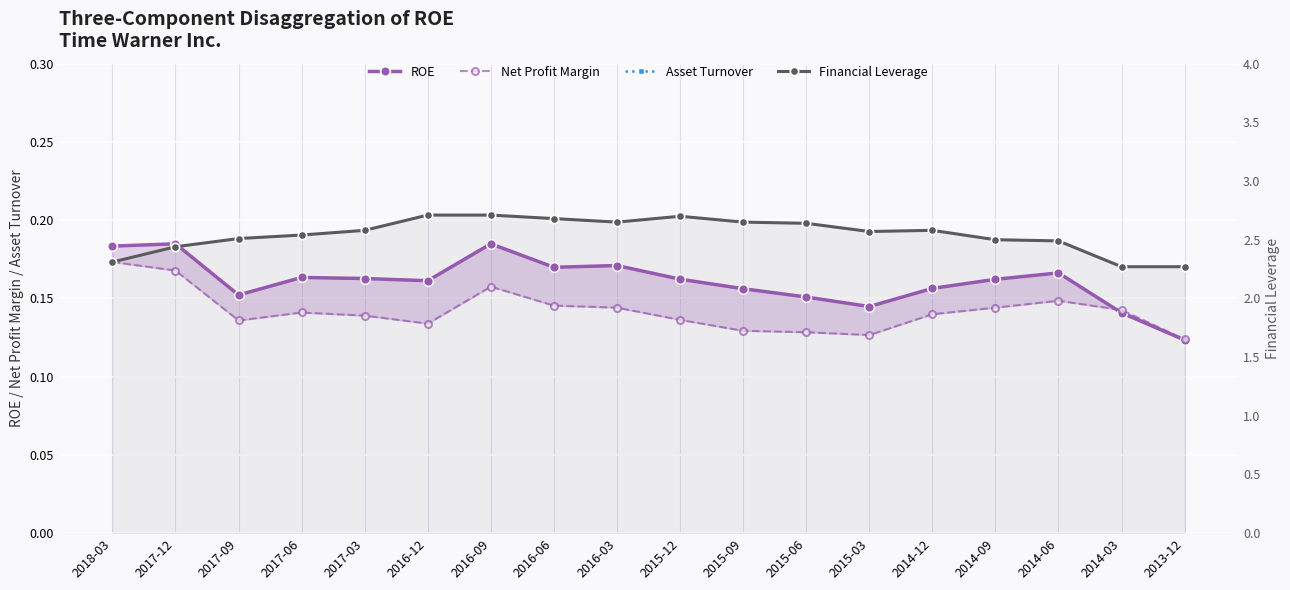

How many lines are shown in the chart?

4